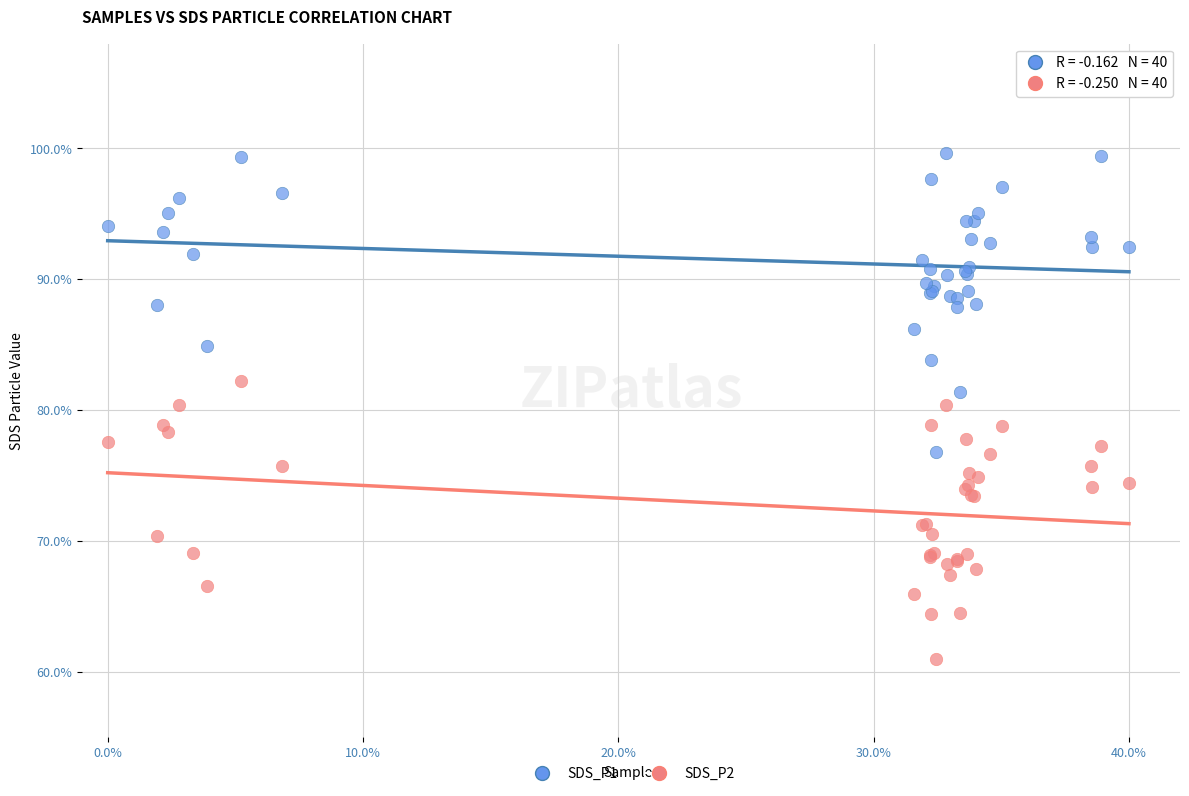

Which series has the largest Y range (max minus min)?

SDS_P1